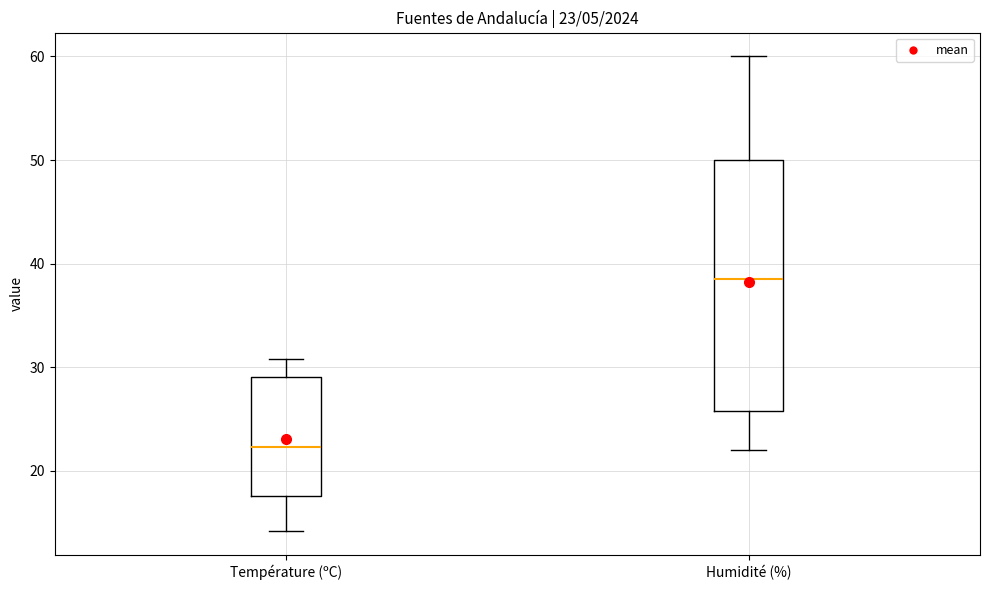

Comparing the boxes themselves (not the whiskers), which one is the tallest?

Humidité (%)